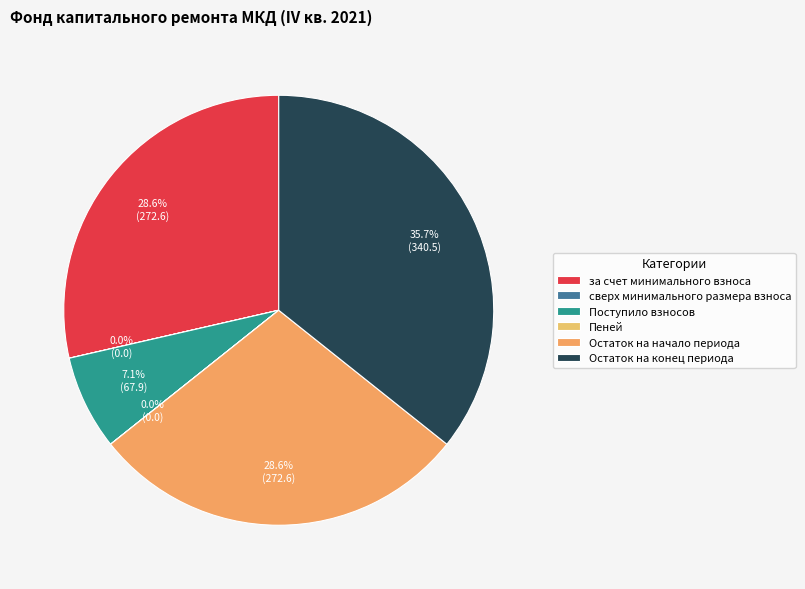

What percentage is NOT represented by Остаток на начало периода?

71.4%